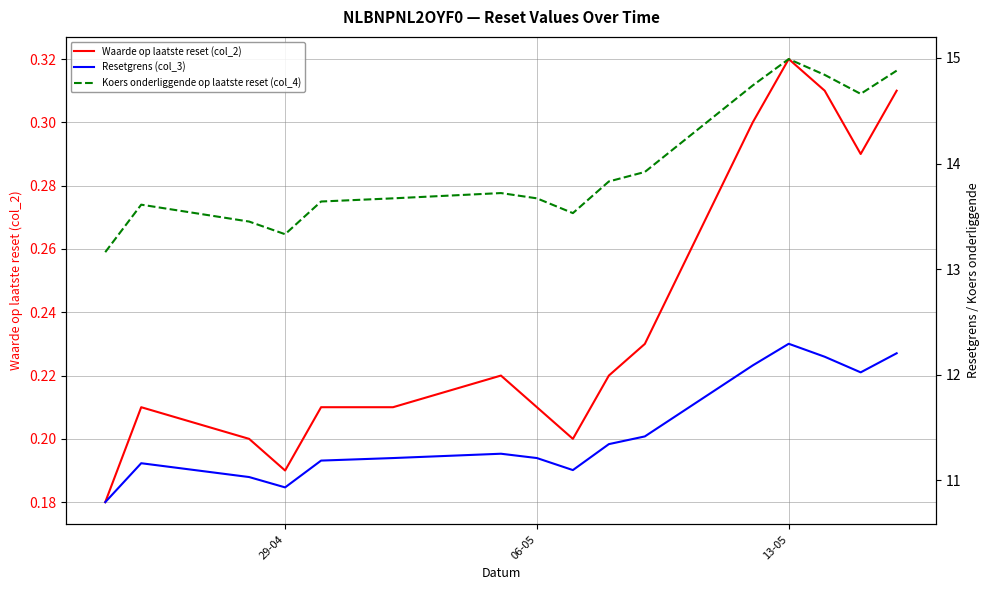

What is the smallest value displayed?

0.2